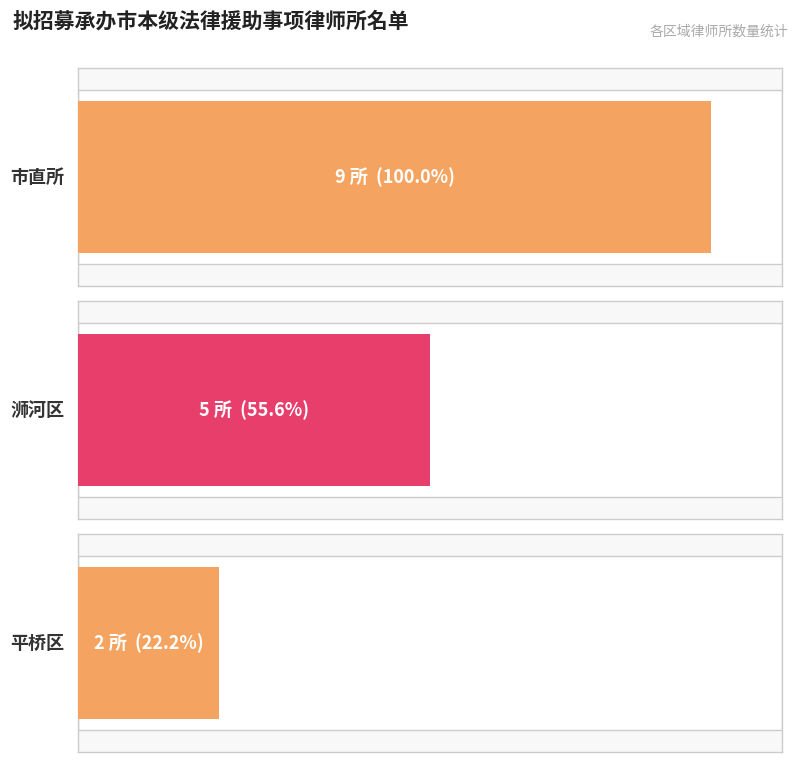

Which has a higher value, 市直所 or 平桥区?

市直所